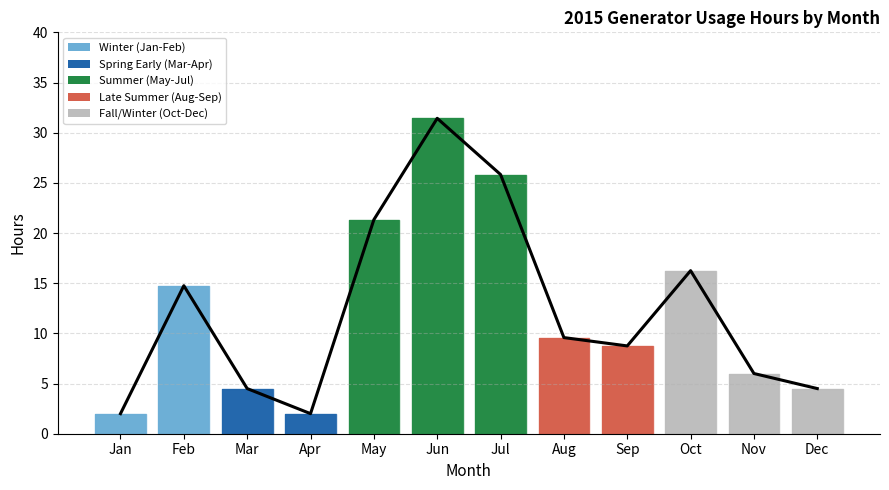

Which has a higher value, Jul or Sep?

Jul